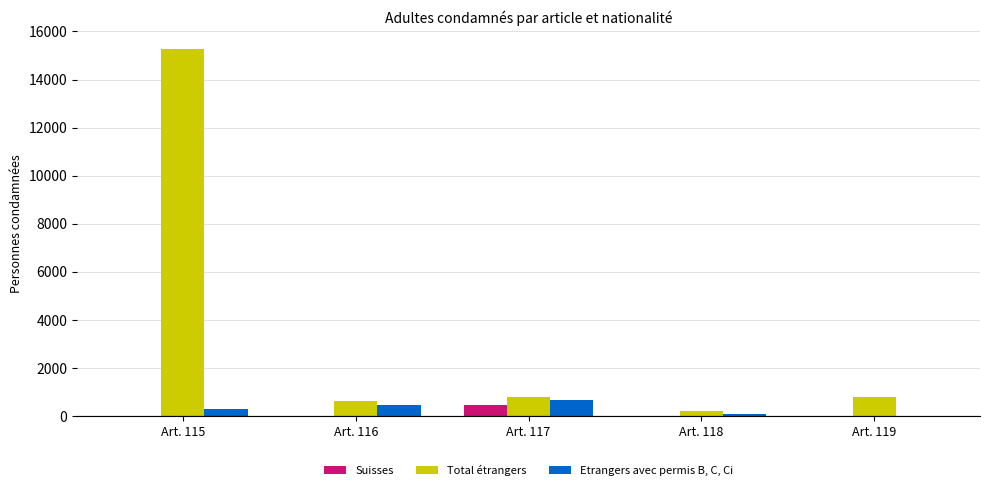

Are the bars horizontal?

No